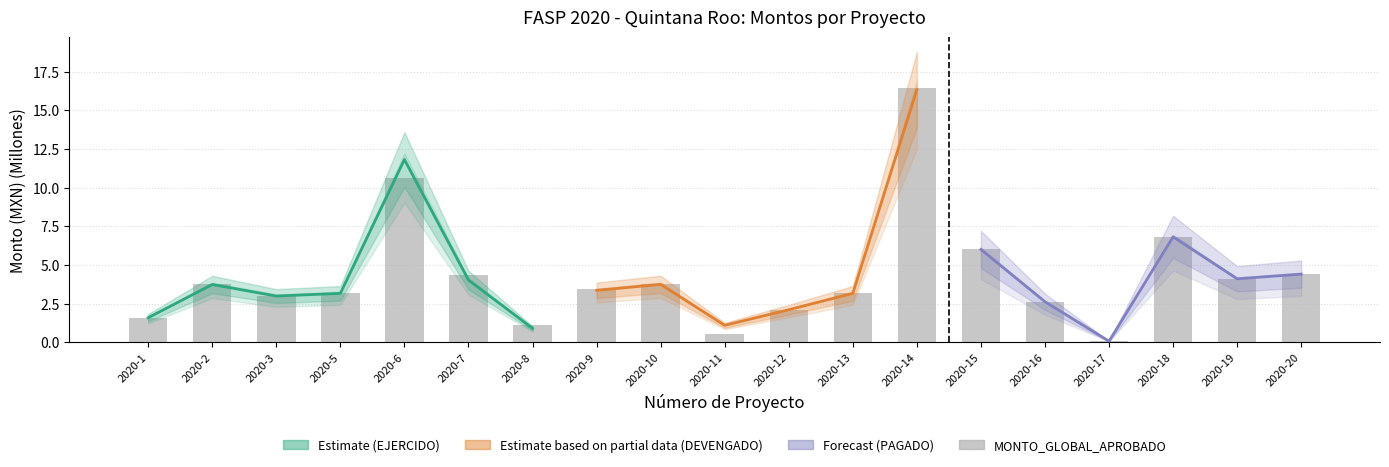

List the labels in order of value, largest first.

2020-14, 2020-6, 2020-18, 2020-15, 2020-20, 2020-7, 2020-19, 2020-10, 2020-2, 2020-9, 2020-5, 2020-13, 2020-3, 2020-16, 2020-12, 2020-1, 2020-8, 2020-11, 2020-17